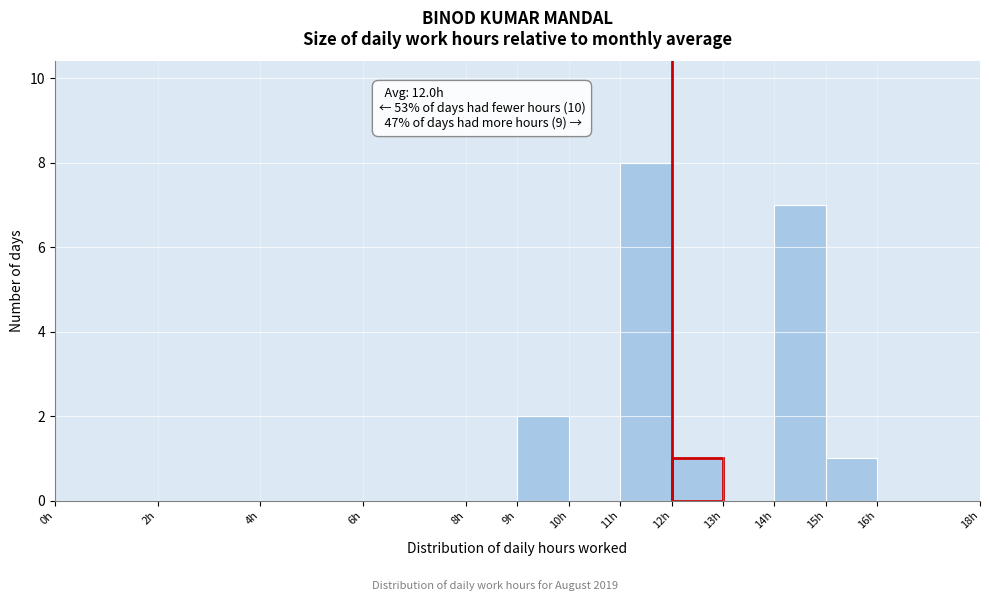

Over which range of the x-axis is the bar tallest?

11 to 12